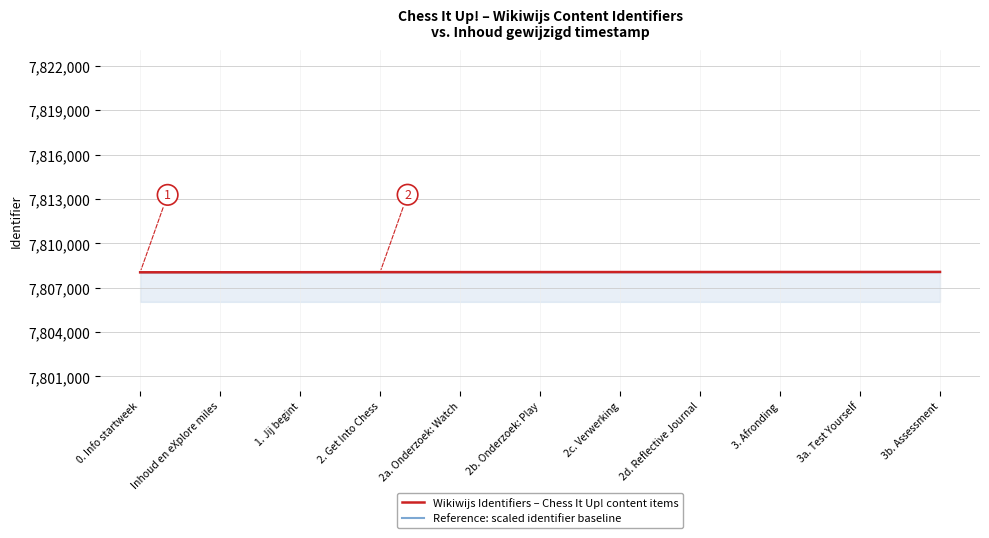

What is the total value across all series at 2. Get Into Chess?

15616105.2